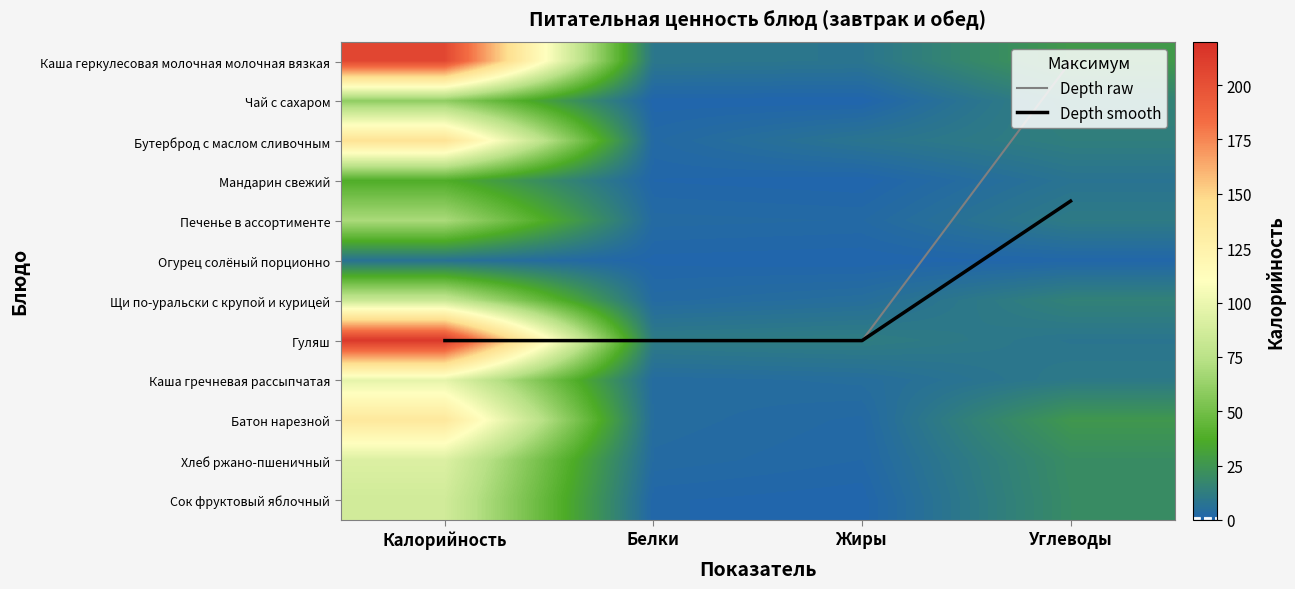

What is the highest value of the Бутерброд с маслом сливочным series?

142.0